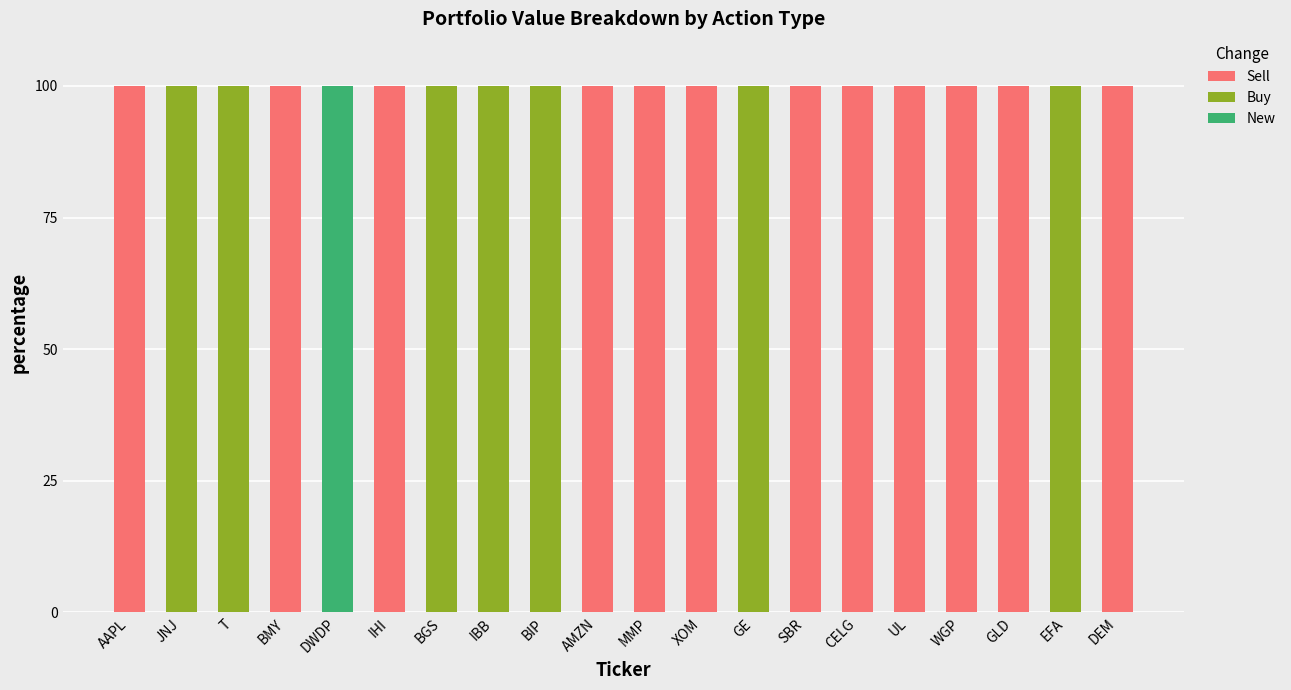

The Sell series shows -51 at EFA. True or false?

False